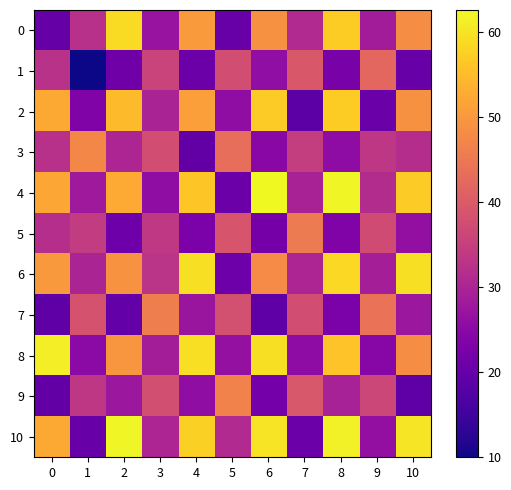

What is the minimum value shown in the chart?

10.0